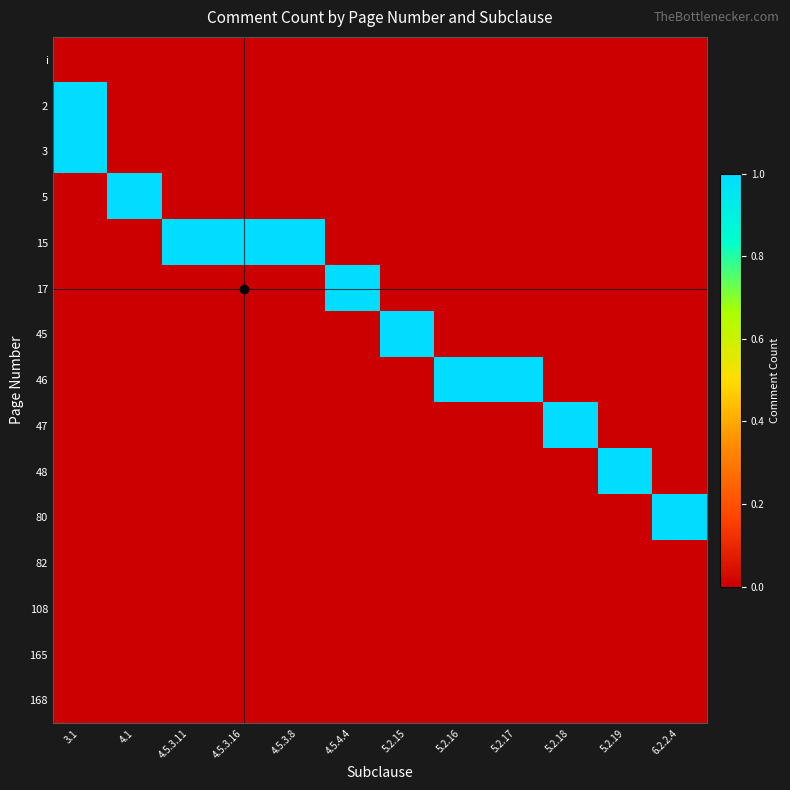

At 5.2.19, list the series in order from smallest to largest.

i, 2, 3, 5, 15, 17, 45, 46, 47, 80, 82, 108, 165, 168, 48